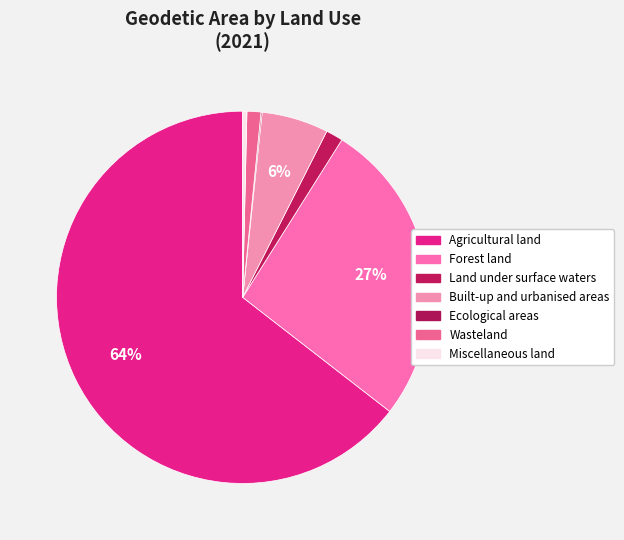

True or false: Wasteland accounts for 11% of the total.

False